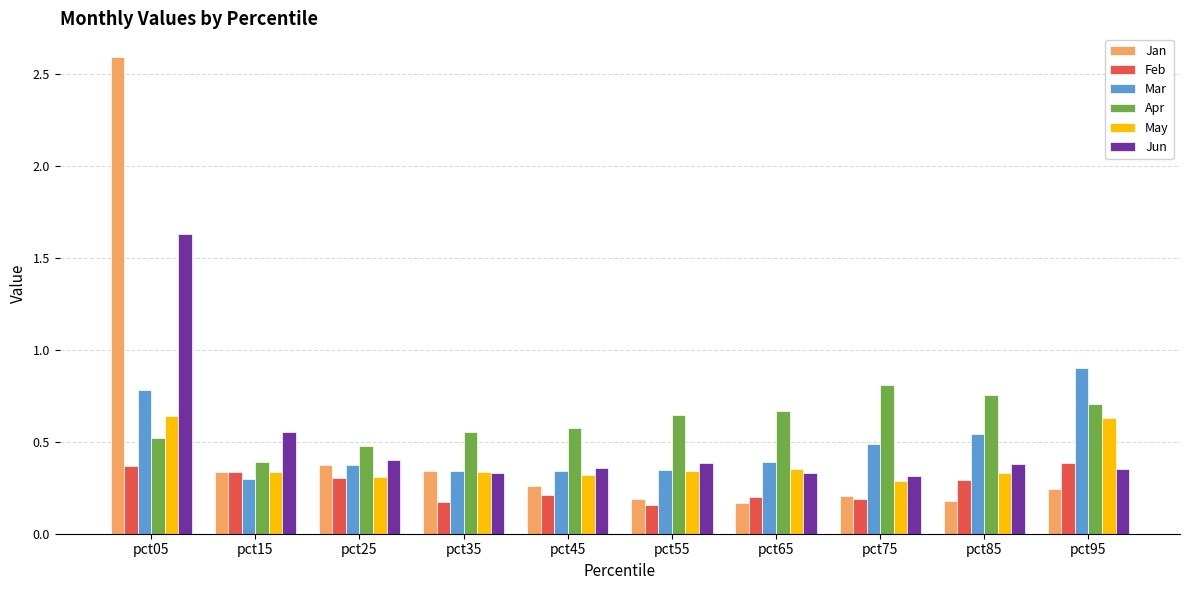

Count the number of data series in this chart.

6